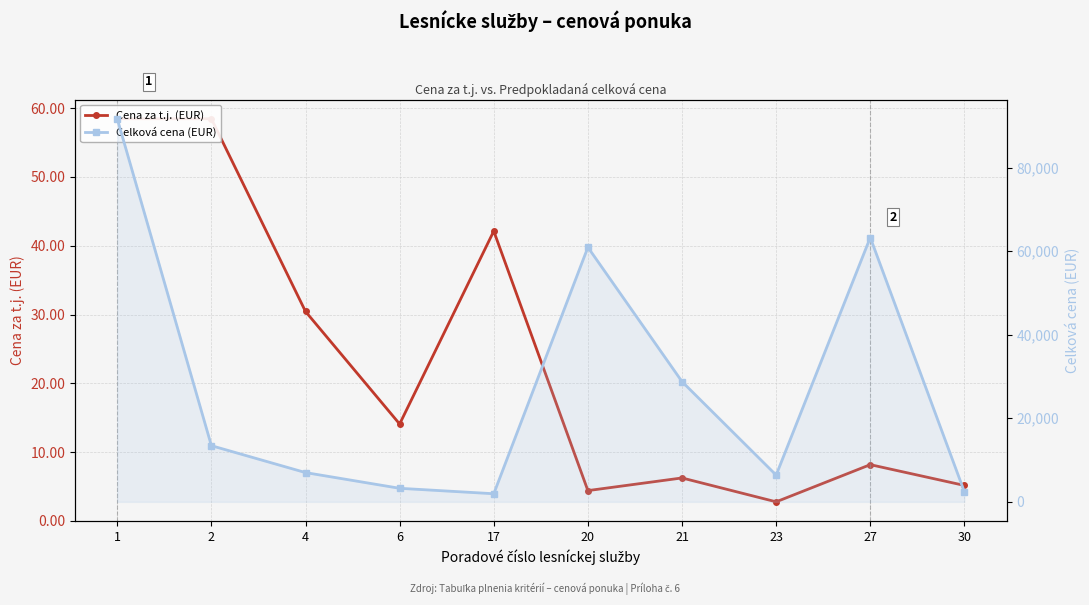

What is the difference between the maximum and minimum values in the Cena za t.j. (EUR) series?

55.7